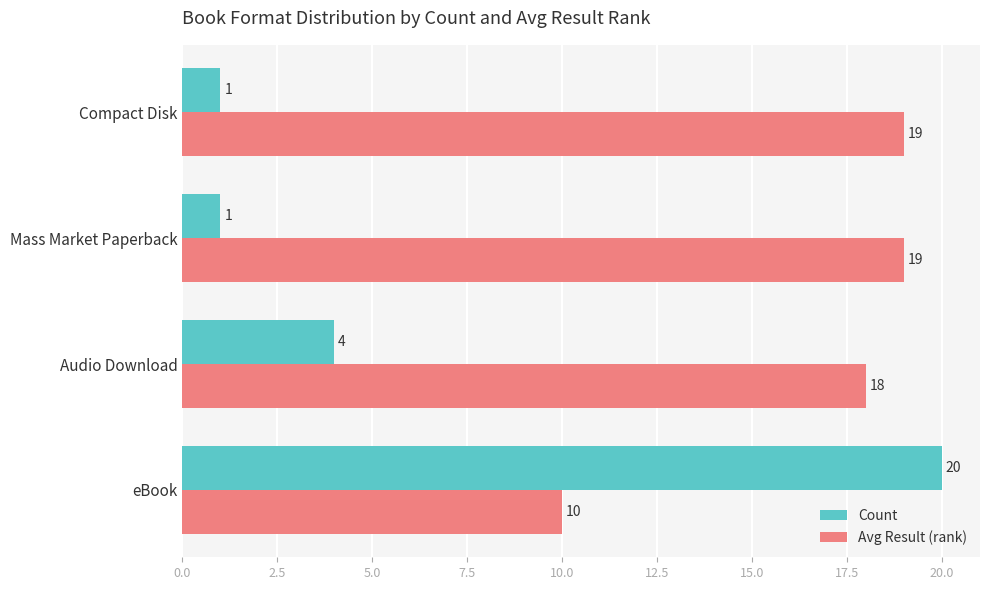

What is the sum of all Avg Result (rank) values?

66